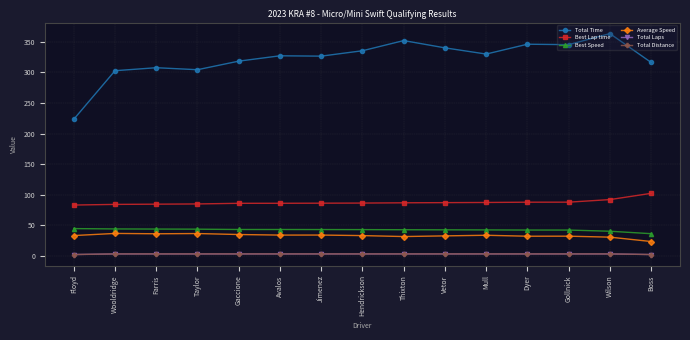

True or false: Average Speed has more than 2 points higher than both neighbors.

True